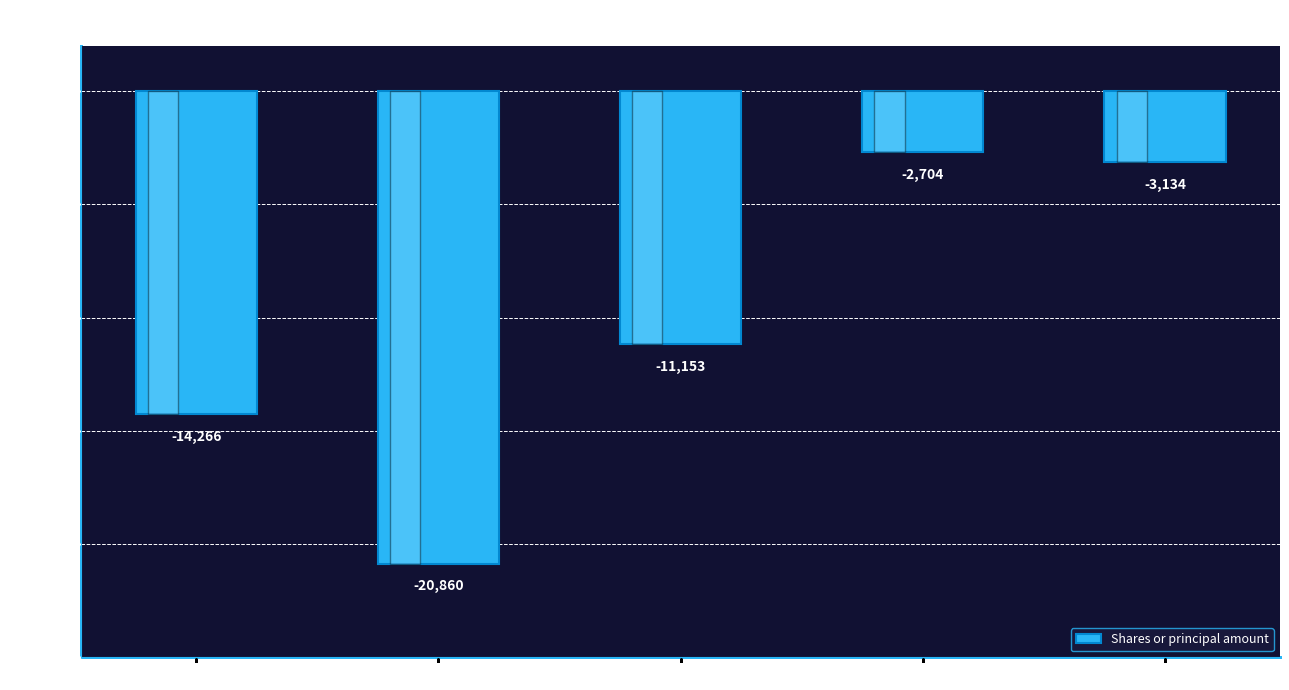

Reading left to right, list all the values displayed in this chart.

-14266	-20860	-11153	-2704	-3134